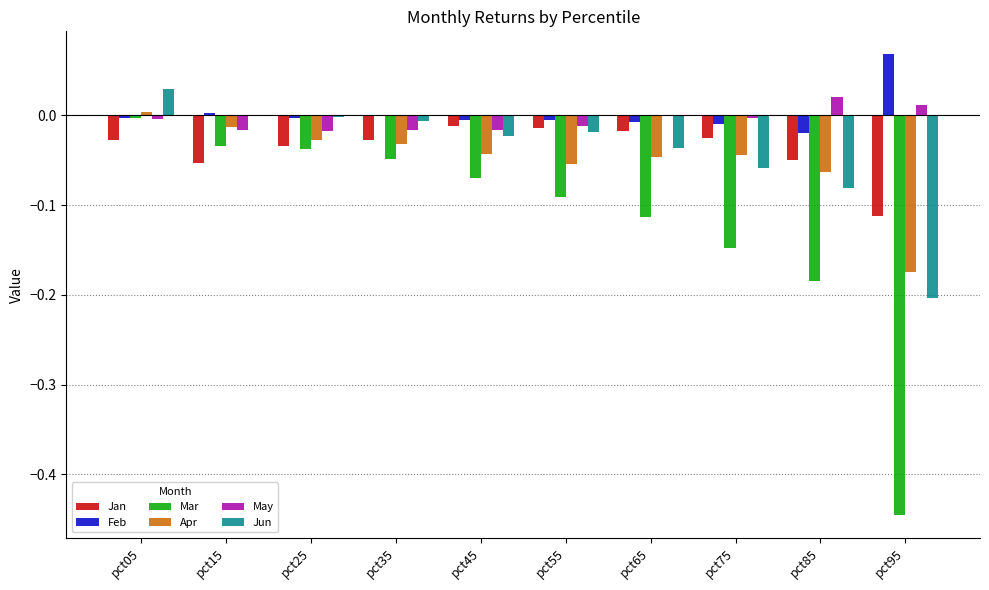

At which label does Mar reach its peak?

pct05